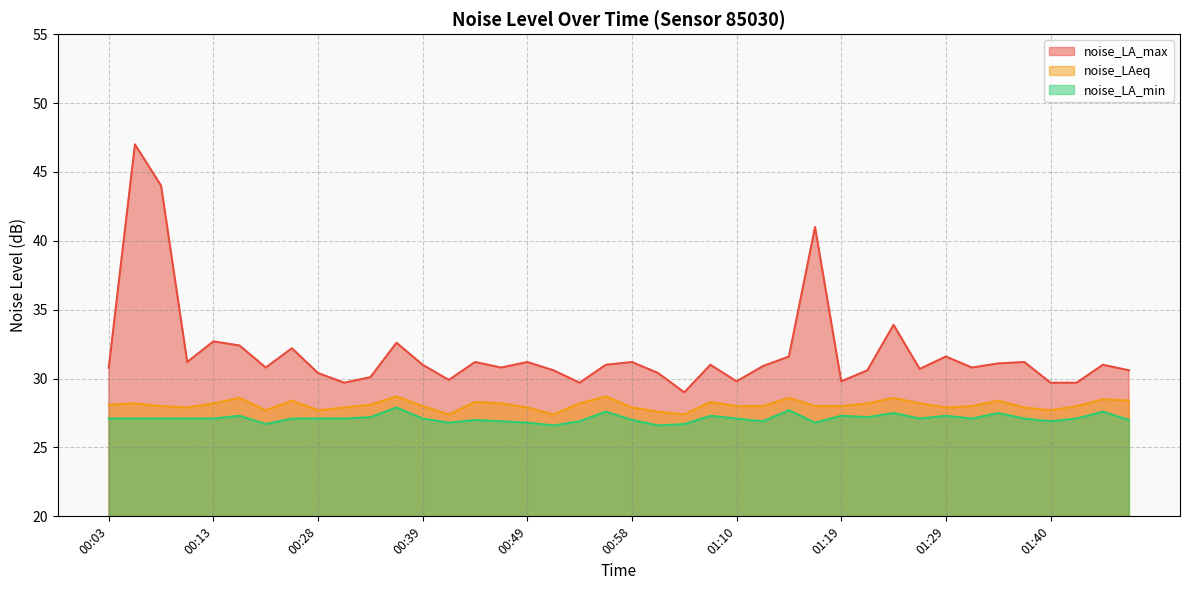

True or false: noise_LA_max has more than 0 points higher than both neighbors.

True